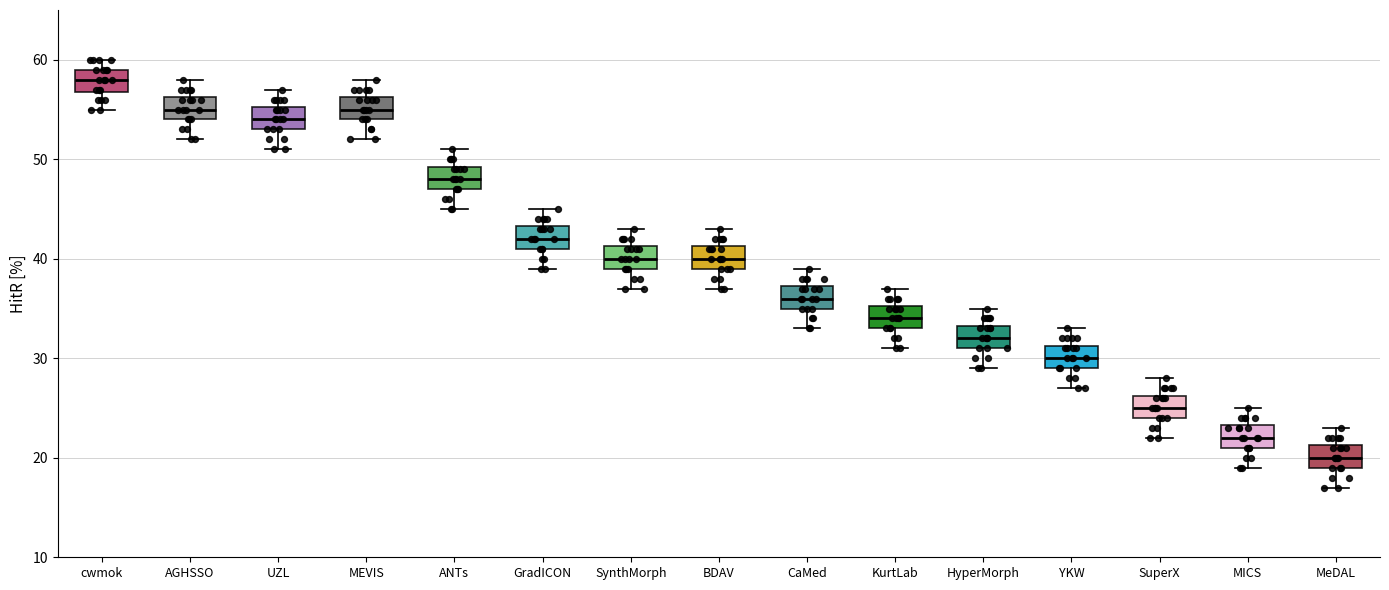

Where does the lower whisker of the box for KurtLab end on the y-axis? The values are not printed on the chart, so give them approximately, as read against the axis.

31